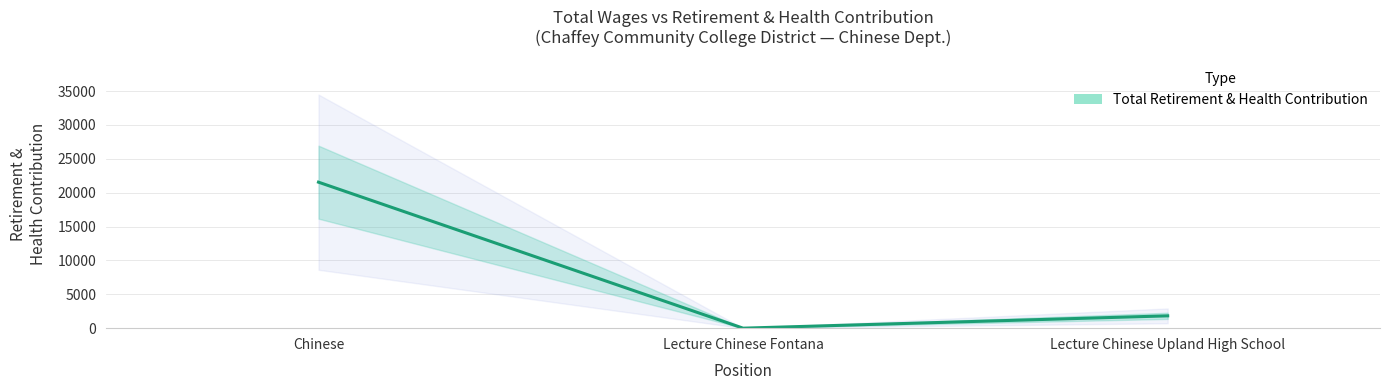

Reading left to right, what are all the values shown in this chart?

21549	0	1819